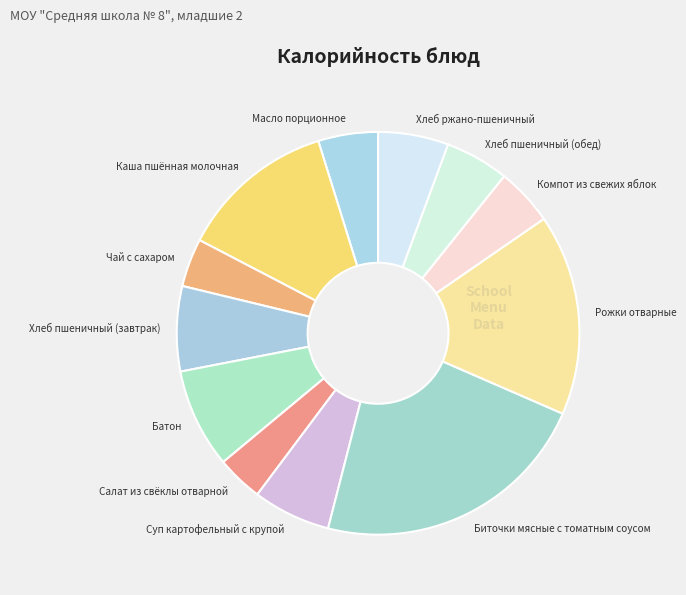

True or false: Хлеб пшеничный (обед) accounts for 5% of the total.

True